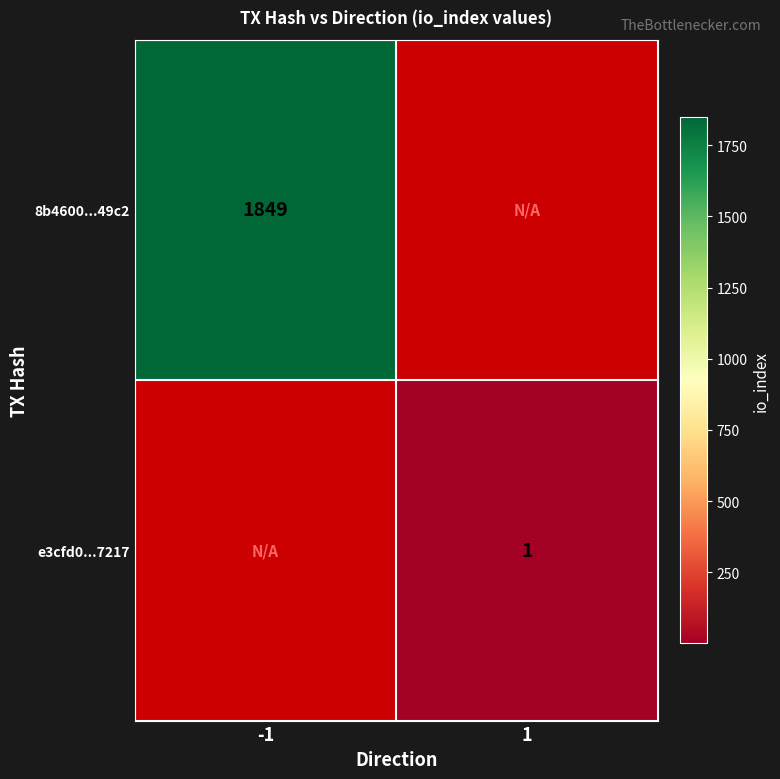

The value of 8b4600...49c2 at -1 is 3012. True or false?

False